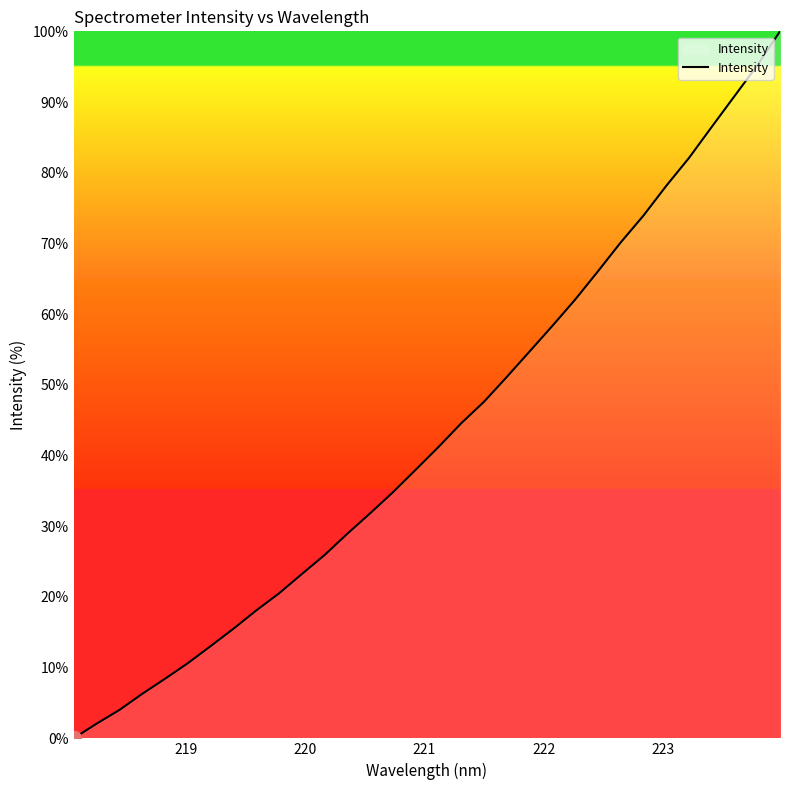

What is the maximum value shown in the chart?

100.0